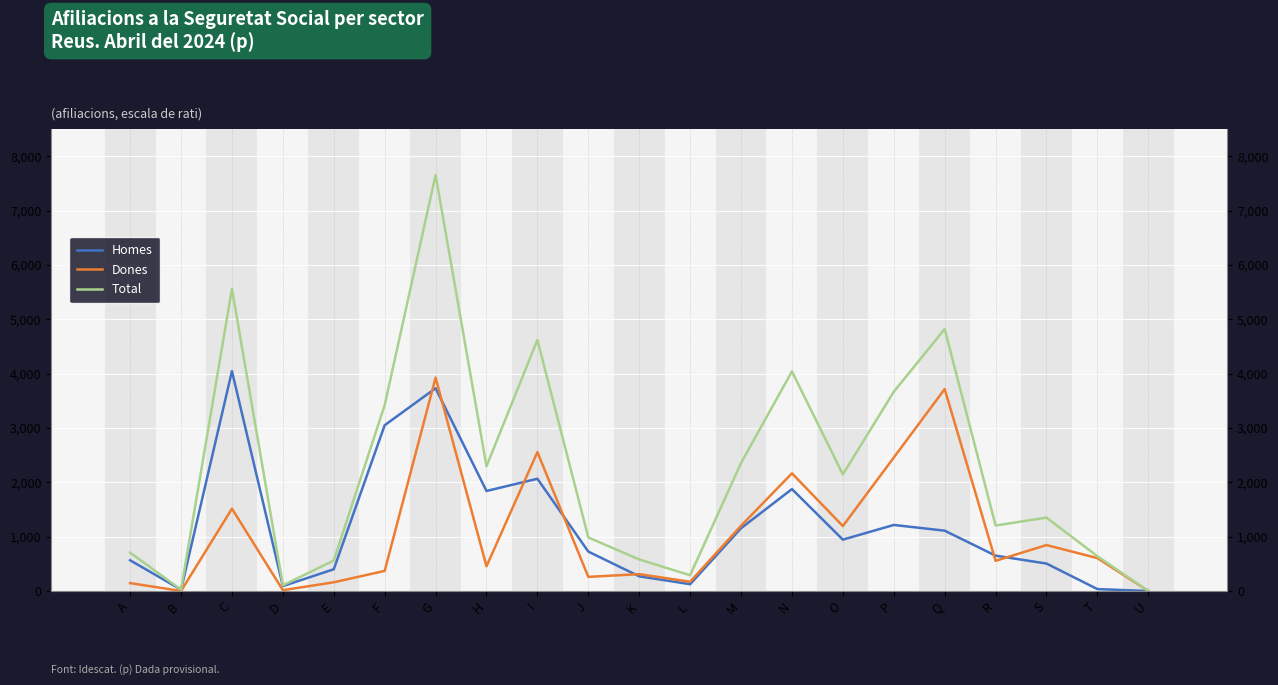

What is the maximum value for Total?

7655